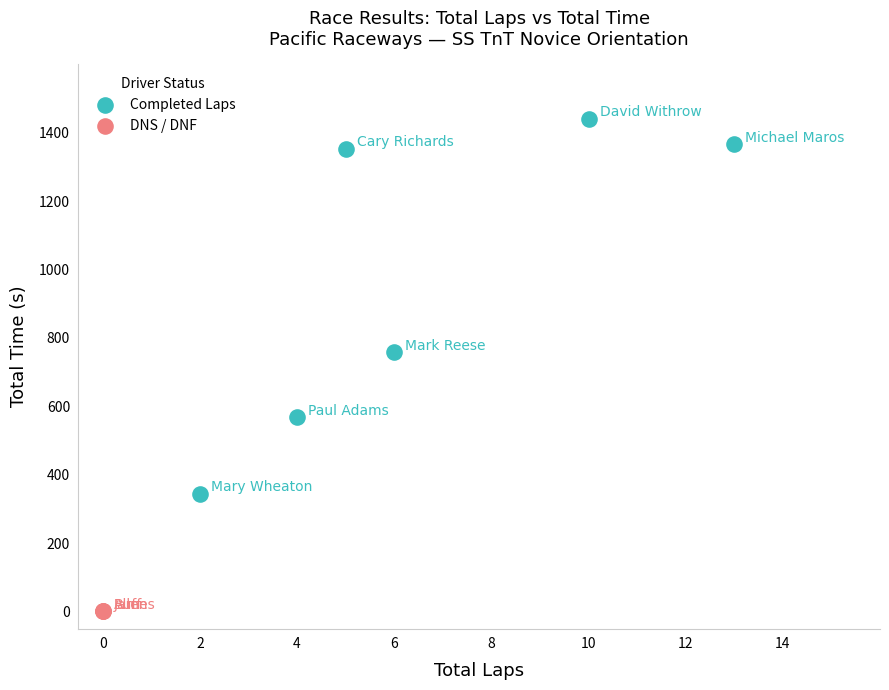

Which series contains the highest Y value?

Completed Laps